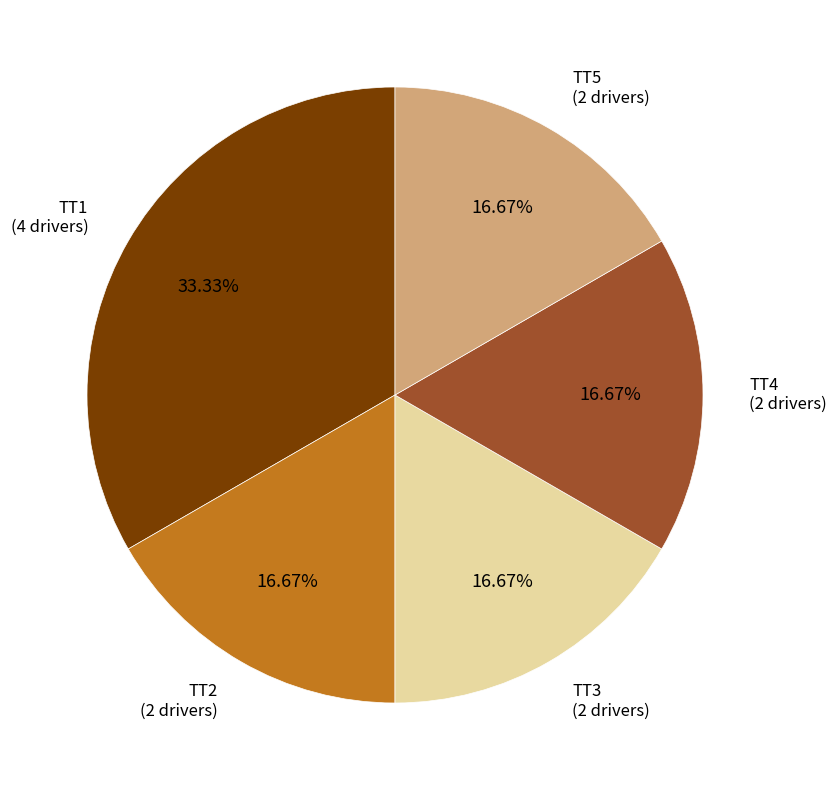

To the nearest percent, what is the average slice percentage?

20%